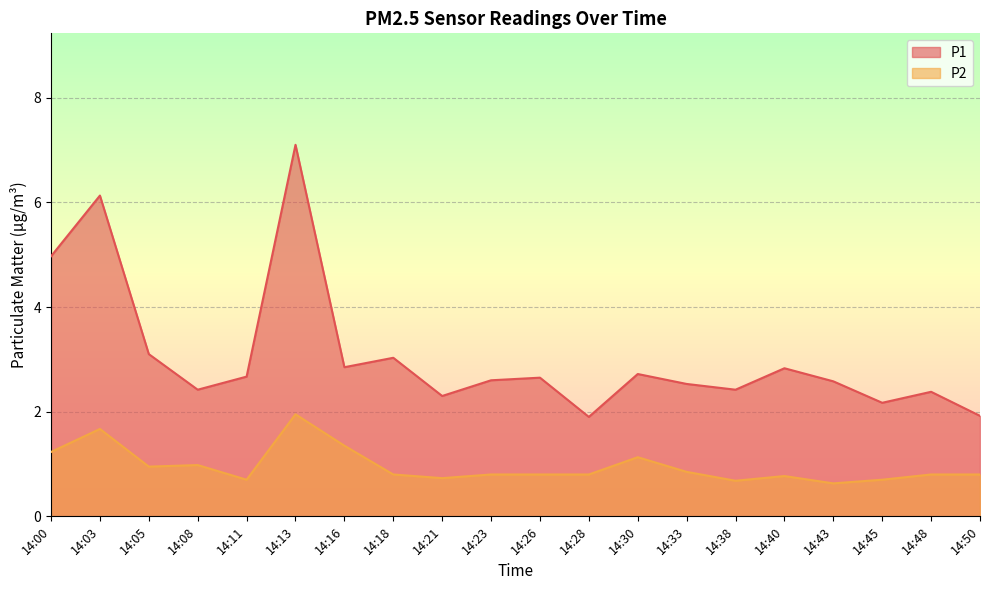

Rank the series by their average value, from lowest to highest.

P2, P1